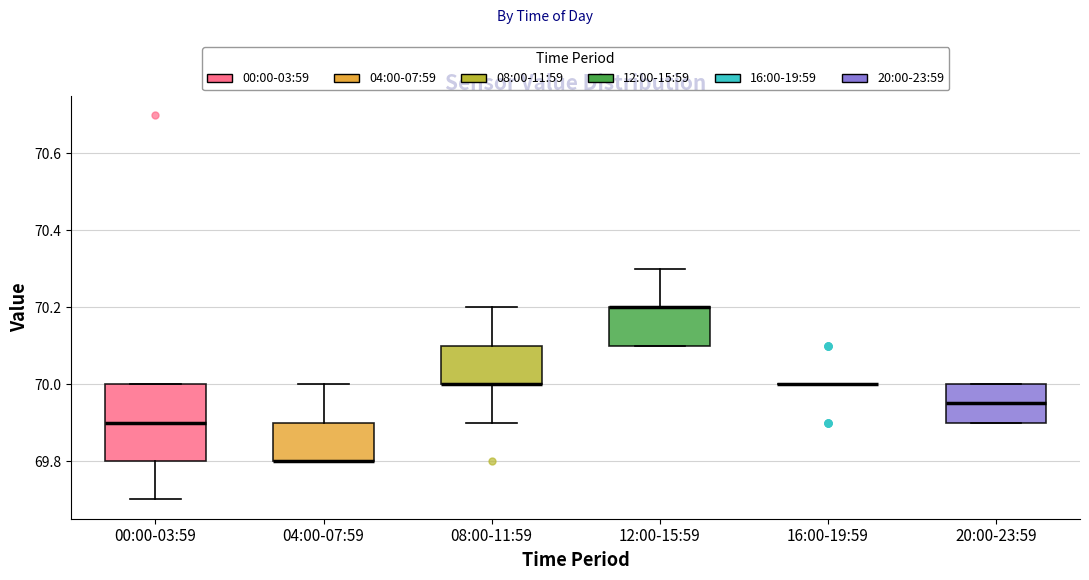

Where is the upper edge of the box for 08:00-11:59 on the y-axis? The values are not printed on the chart, so give them approximately, as read against the axis.

70.10